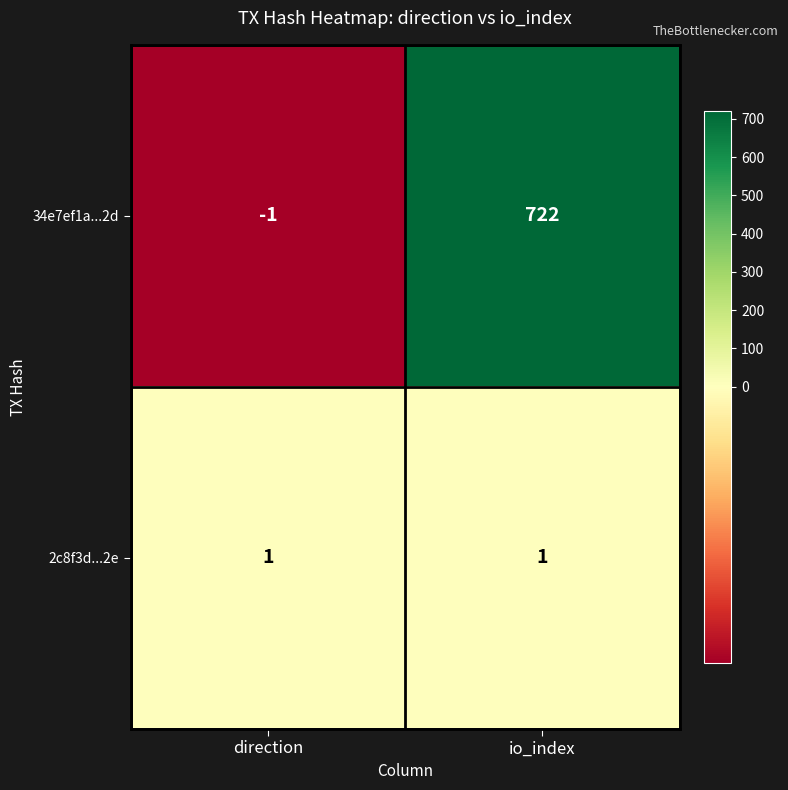

Reading left to right, list all the values displayed in this chart.

34e7ef1a...2d: direction=-1	io_index=722
2c8f3d...2e: direction=1	io_index=1